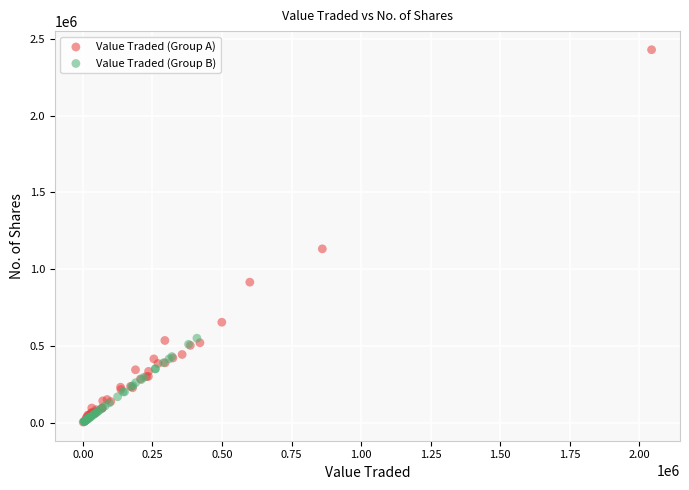

Which series has the largest Y range (max minus min)?

Value Traded (Group A)